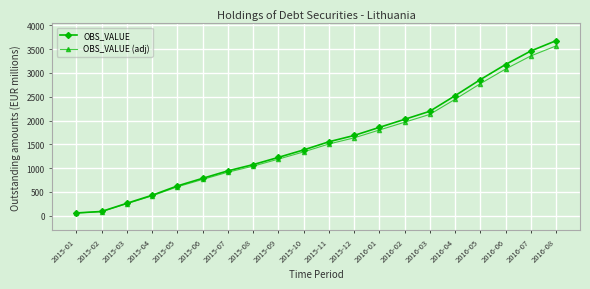

What is the label of the 15th point from the right?

2015-06